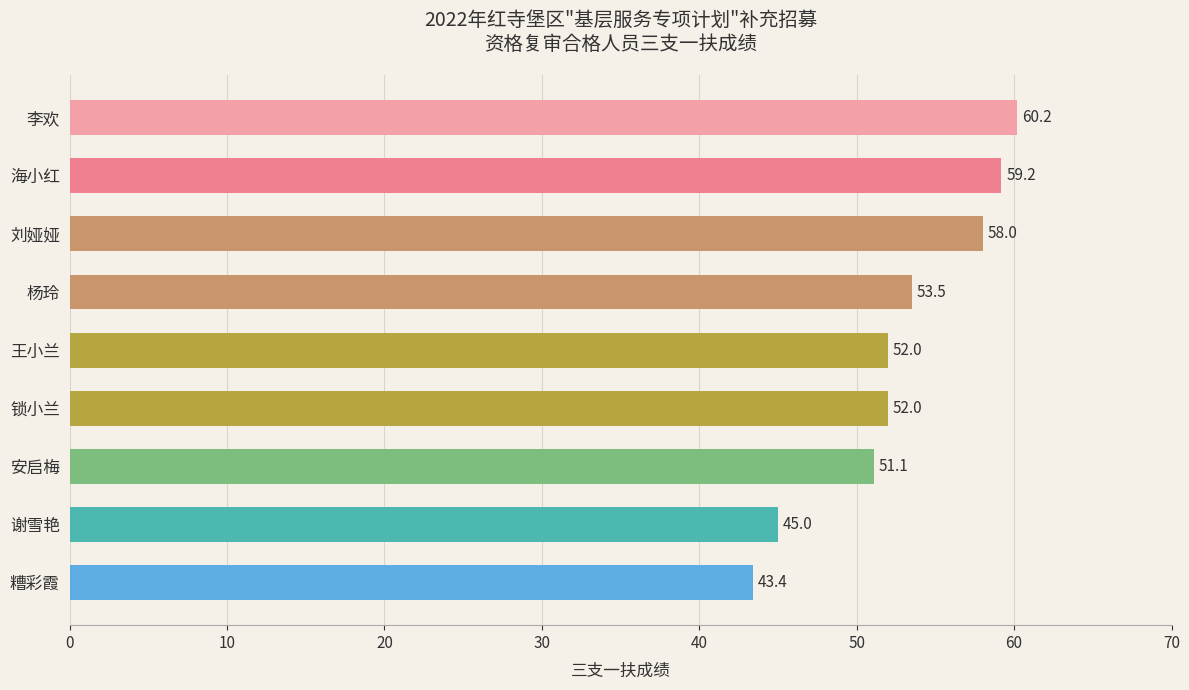

What position from the top is 杨玲?

4